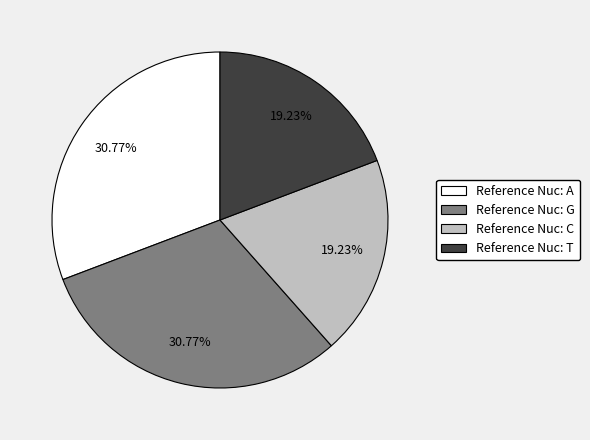

Does Reference Nuc: T represent more than half of the total?

No